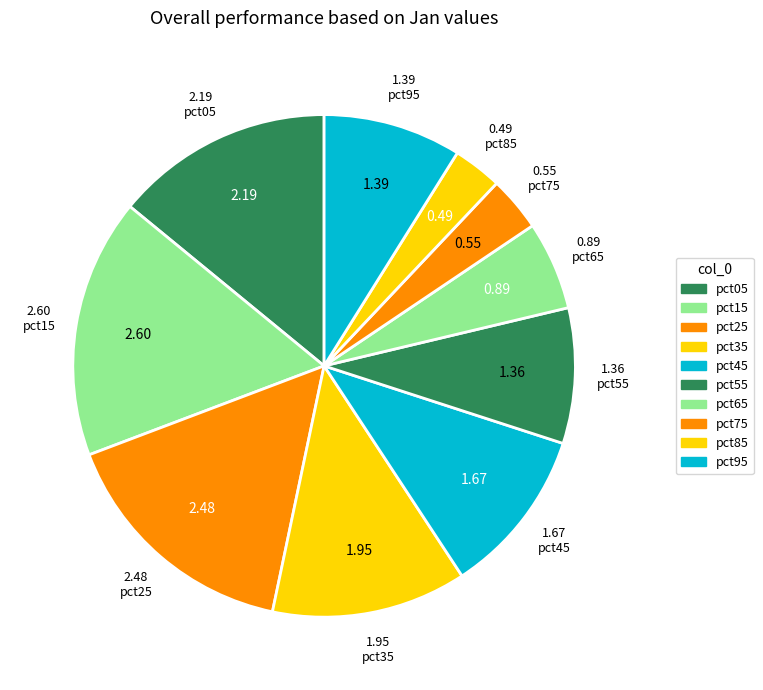

Rank the categories by value from highest to lowest.

pct15, pct25, pct05, pct35, pct45, pct95, pct55, pct65, pct75, pct85